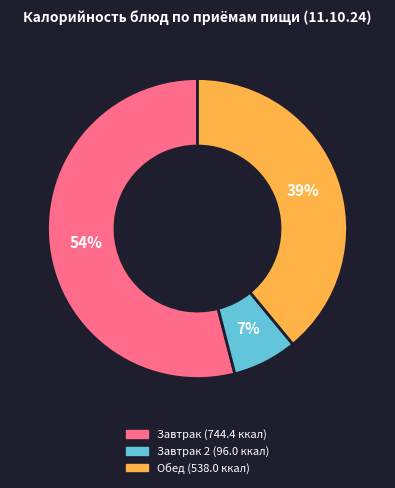

To the nearest percent, what is the average slice percentage?

33%